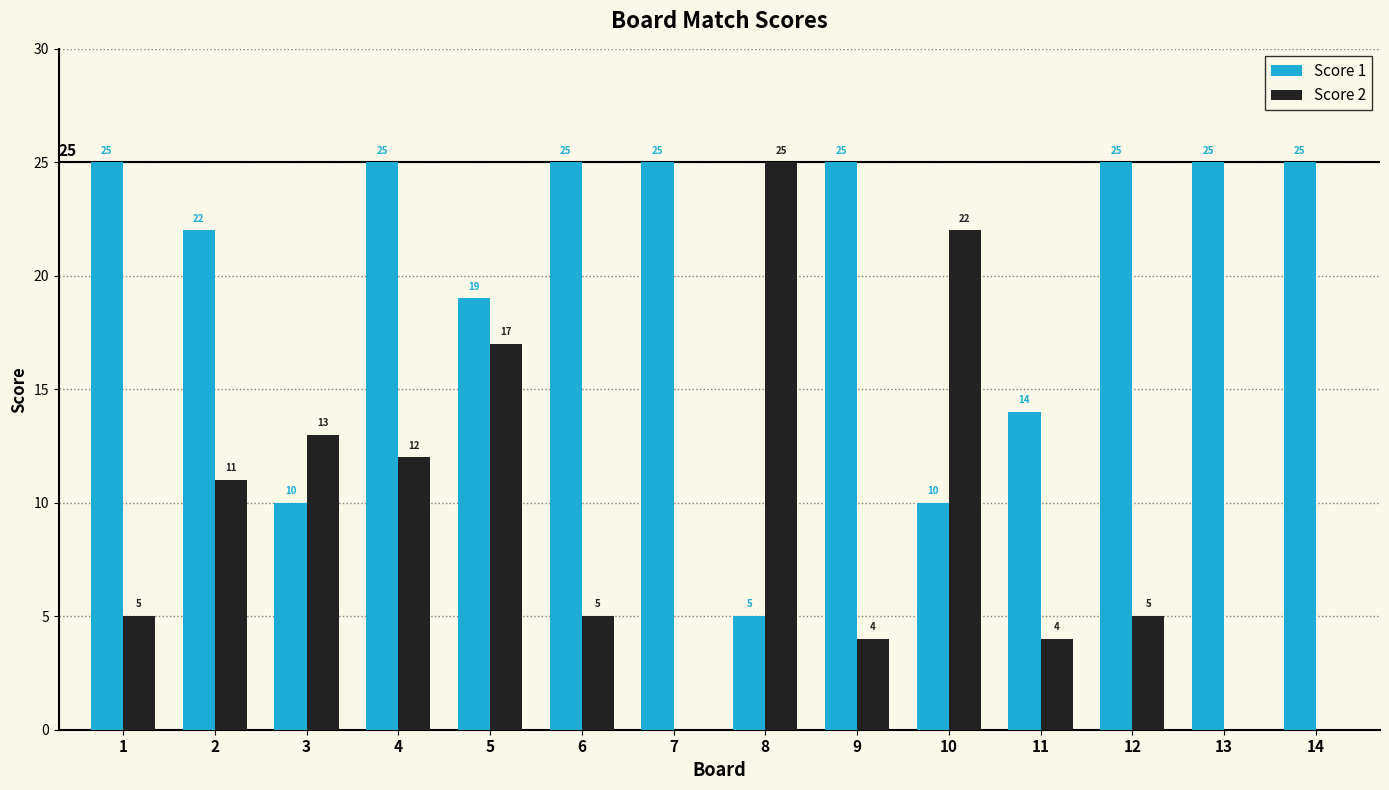

What is the total value across all series at 4?

37